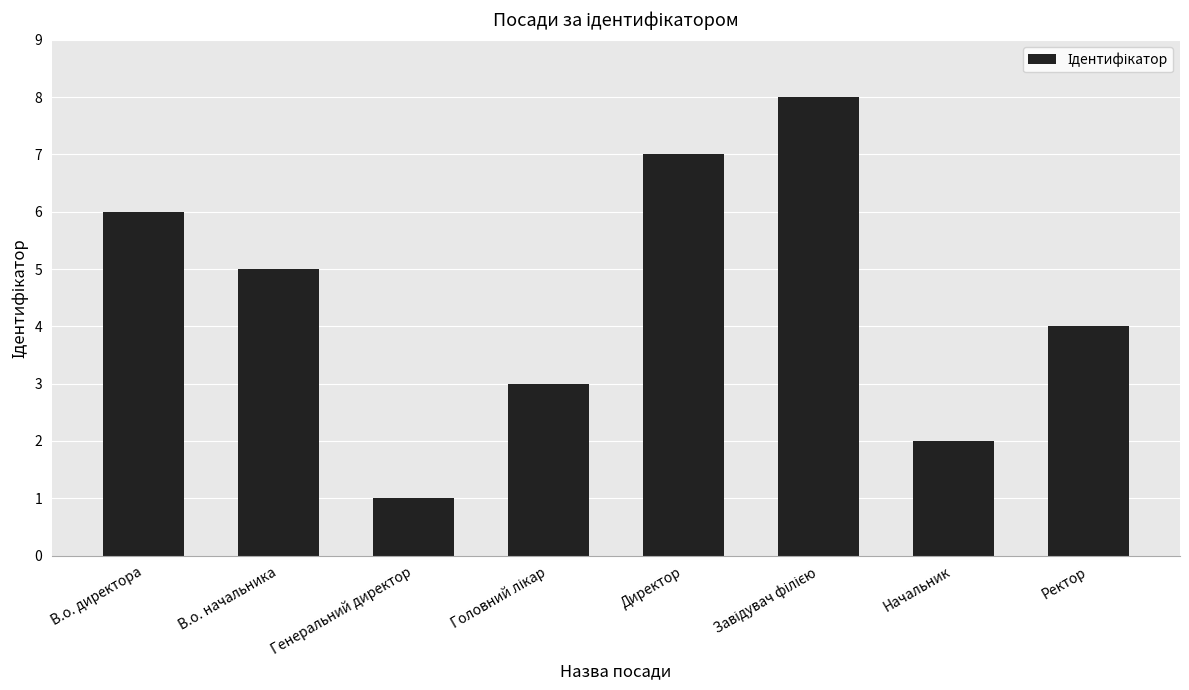

What is the approximate value at В.о. директора?

6